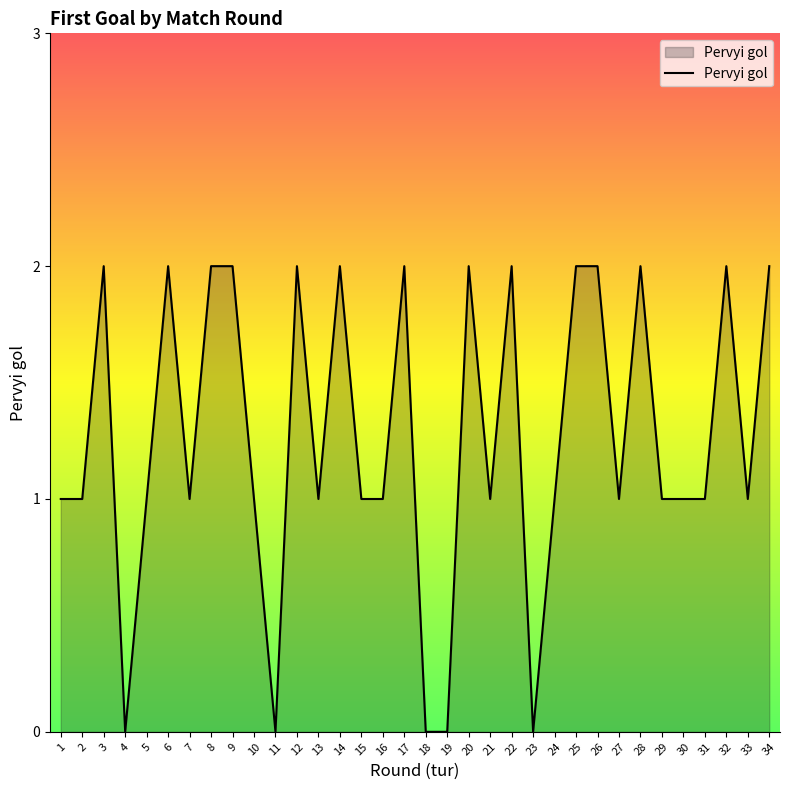

Read the value at 3.

2